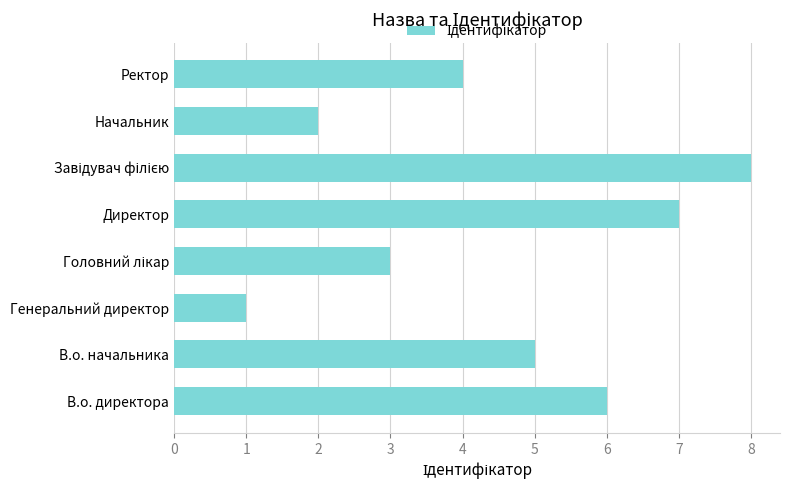

How many data points does each series have?

8